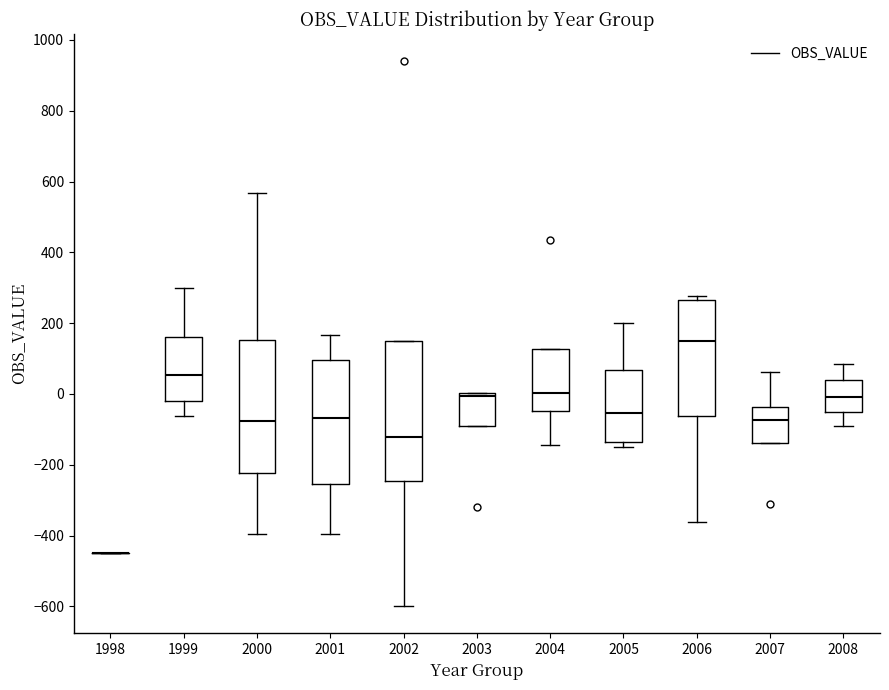

Reading left to right, transcribe this box plot: for each box, give where its median line is, the range the box spans, and where its two whiskers end, as read against the y-axis. The values are not printed on the chart, so give them approximately, as read against the axis.

1998: box collapsed to a line at -440, whiskers -440 to -440
1999: median 60, box -20 to 160, whiskers -60 to 300
2000: median -80, box -220 to 160, whiskers -400 to 560
2001: median -60, box -260 to 100, whiskers -400 to 160
2002: median -120, box -240 to 140, whiskers -600 to 140
2003: median 0 (just below the box's upper edge), box -80 to 0, whiskers -80 to 0
2004: median 0, box -40 to 120, whiskers -140 to 120
2005: median -60, box -140 to 60, whiskers -140 (just below the box's lower edge) to 200
2006: median 140, box -60 to 260, whiskers -360 to 280
2007: median -80, box -140 to -40, whiskers -140 to 60
2008: median 0, box -40 to 40, whiskers -80 to 80